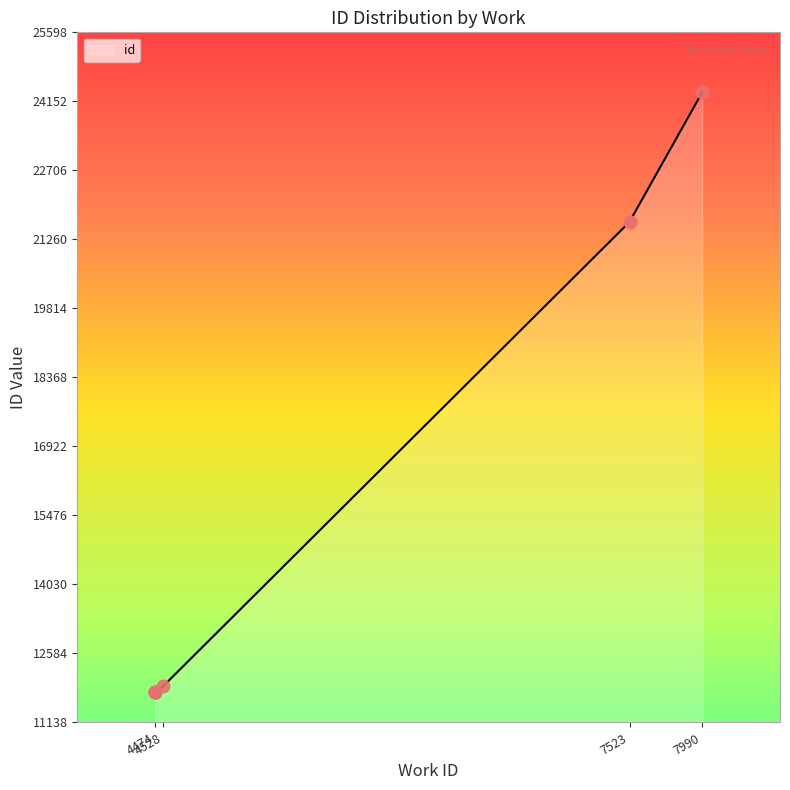

Which has a higher value, 7523 or 4474?

7523